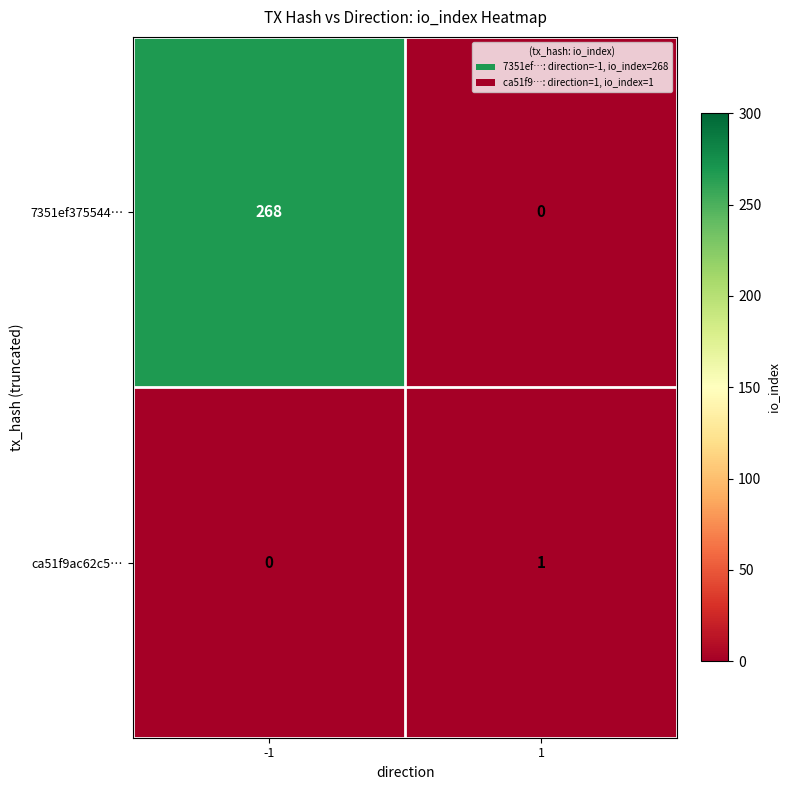

What is the spread (max minus min) of values at 1?

1